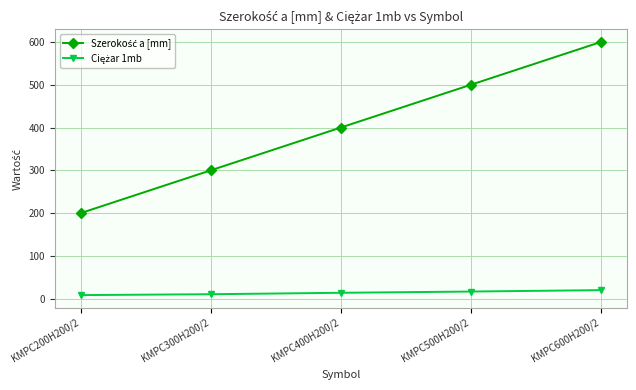

What is the label of the 3rd point from the right?

KMPC400H200/2